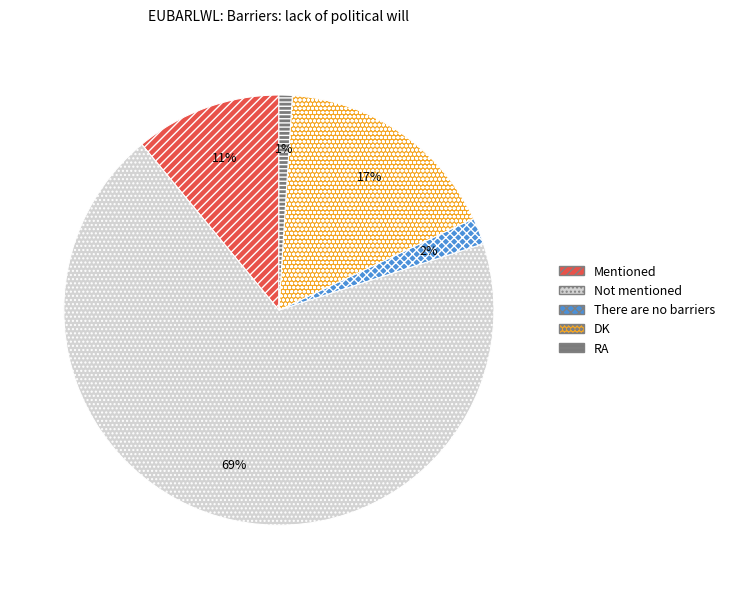

To the nearest percent, what portion does RA represent?

1%